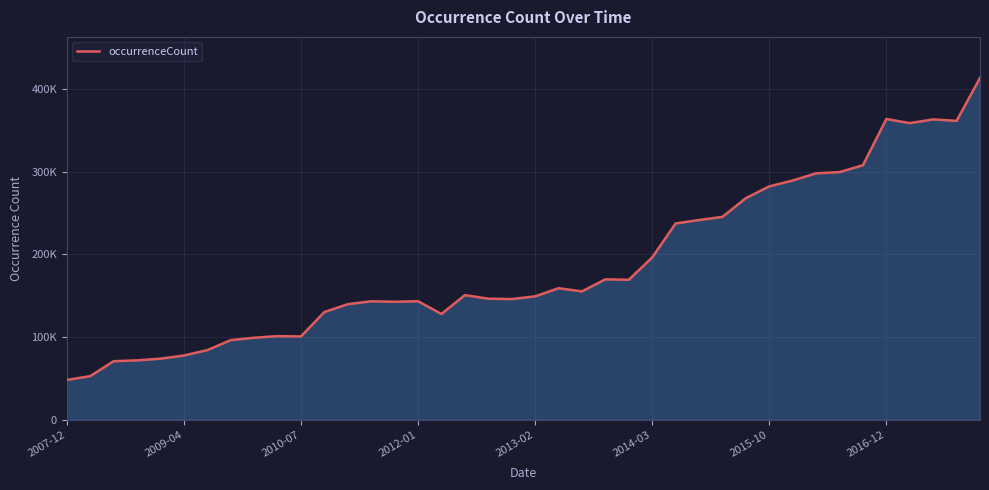

Does the chart have visible grid lines?

Yes